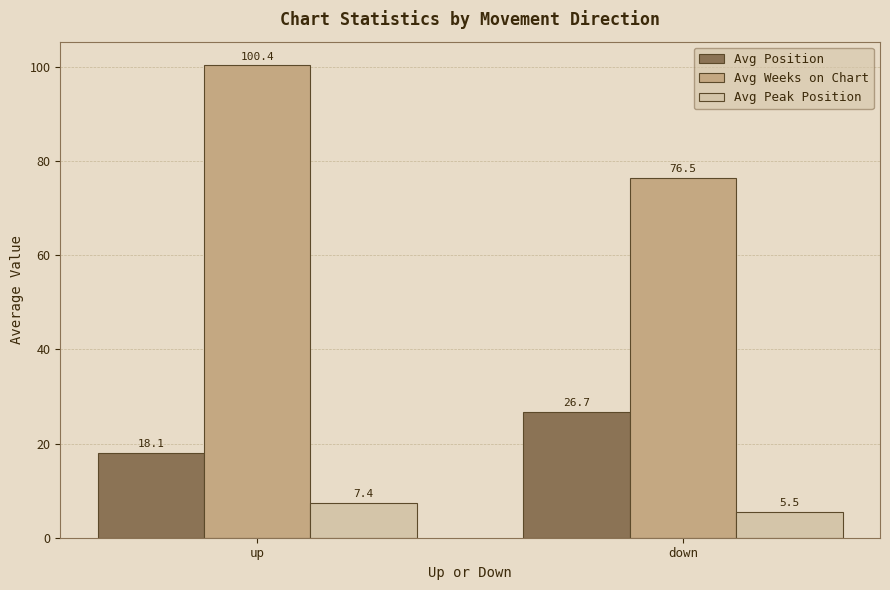

What is the label of the 2nd bar from the left?

down